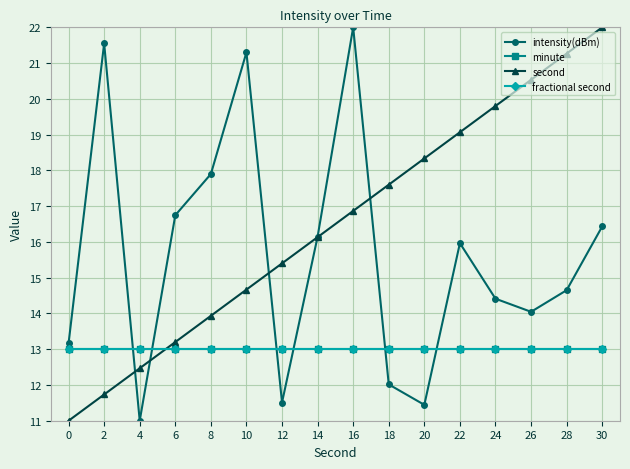

Which series ends up on top after the final intersection of intensity(dBm) and second?

second